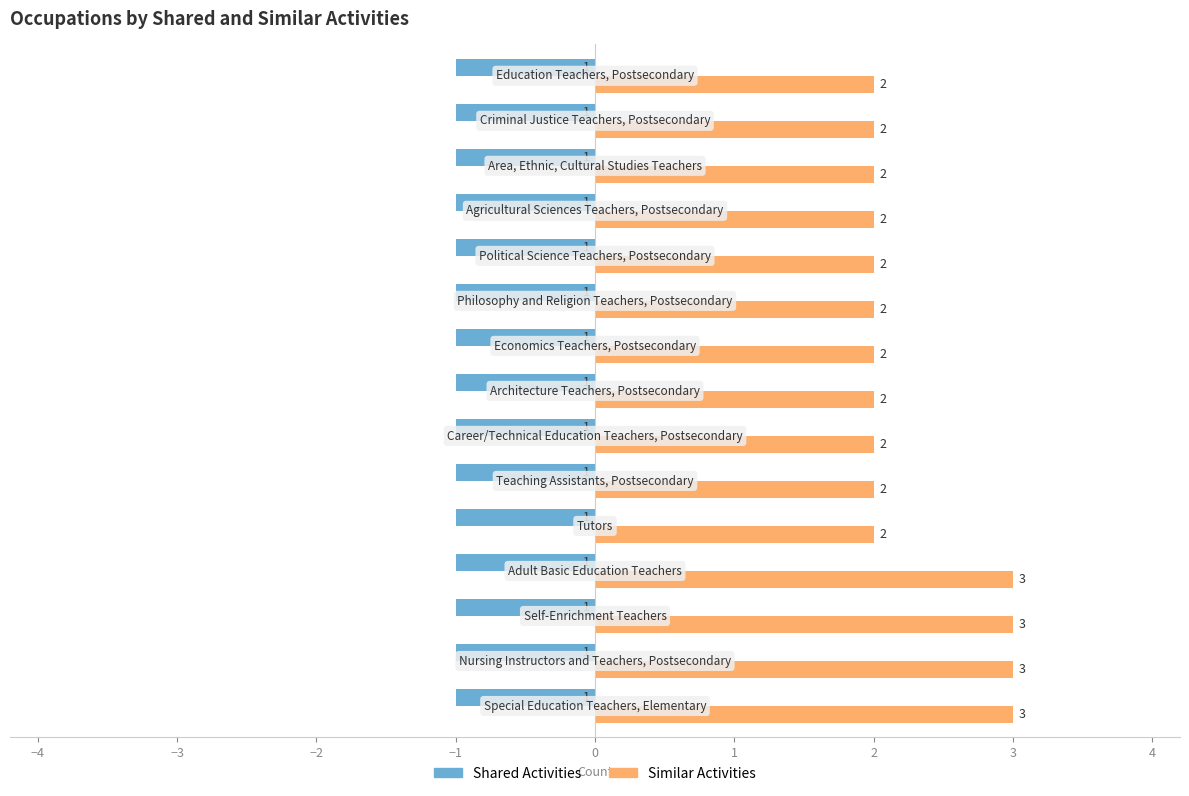

Which series has the largest total across all categories?

Similar Activities